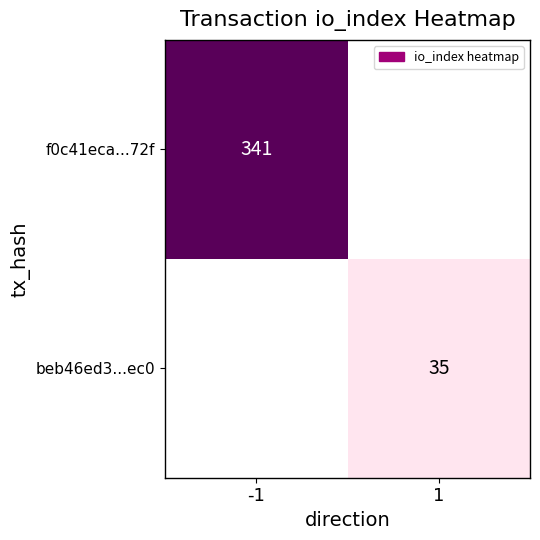

The value of f0c41eca...72f at -1 is 341. True or false?

True